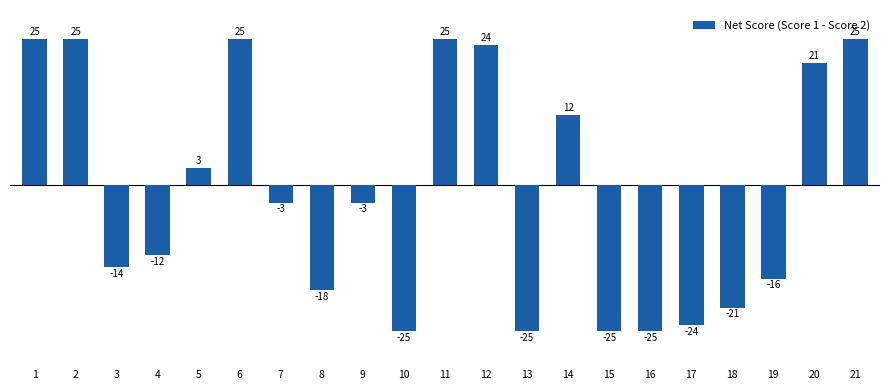

Count the number of categories in the chart.

21